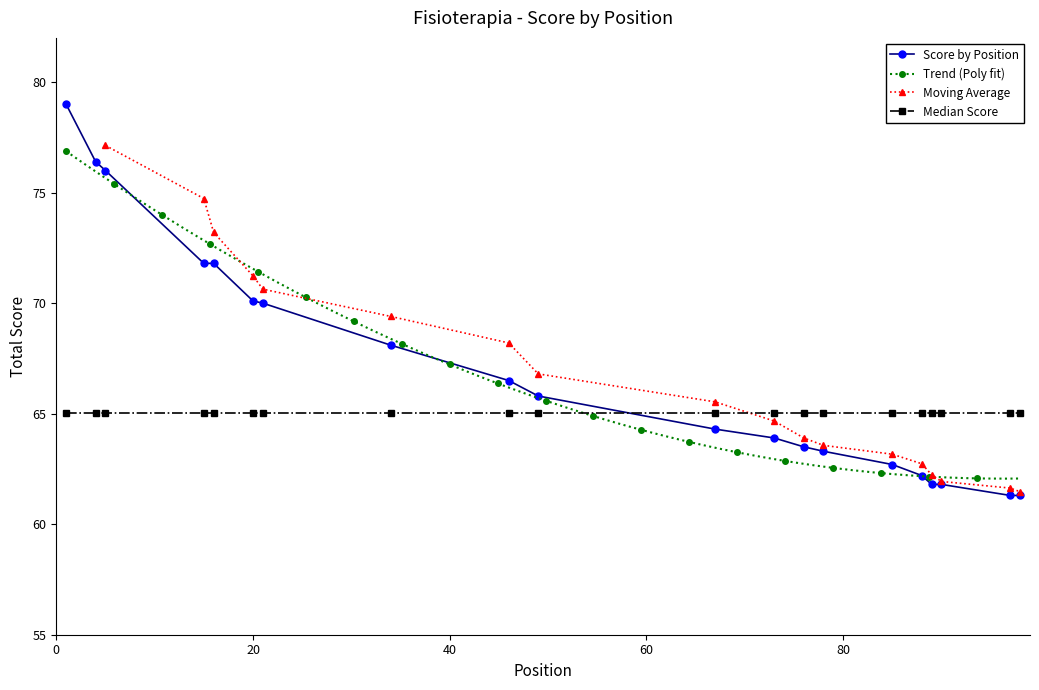

How many values exceed 65?

10